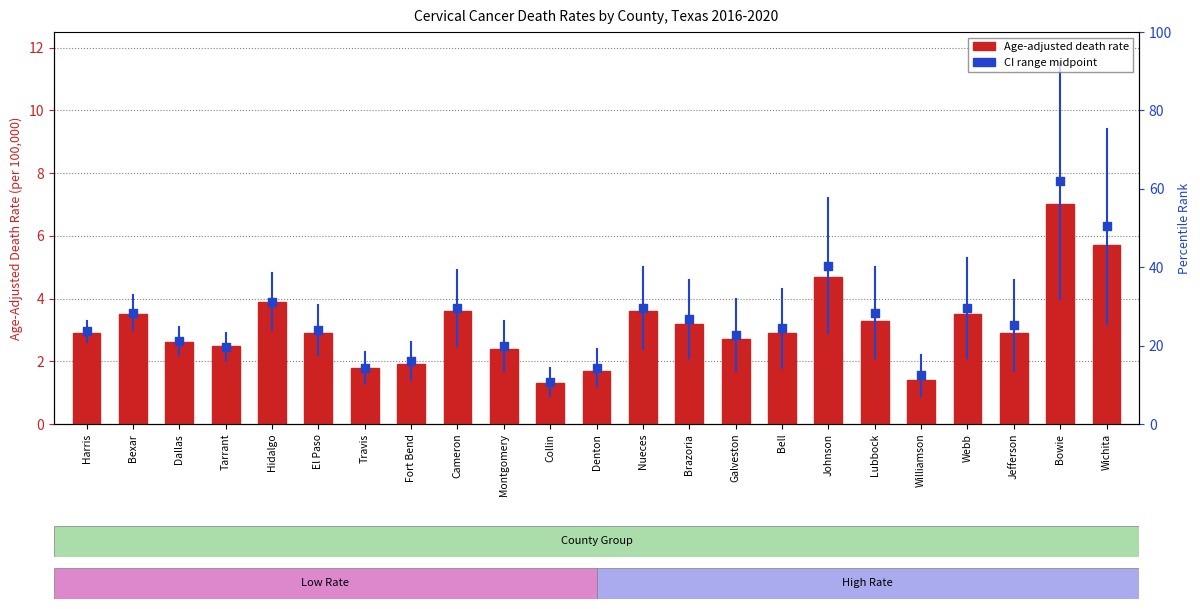

Is the value of CI midpoint at Montgomery greater than the value of Age-Adjusted Death Rate at Bell?

No